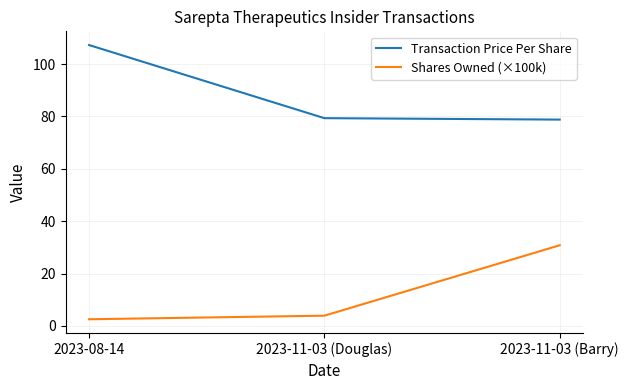

Rank the series by their average value, from highest to lowest.

Transaction Price Per Share, Shares Owned (×100k)